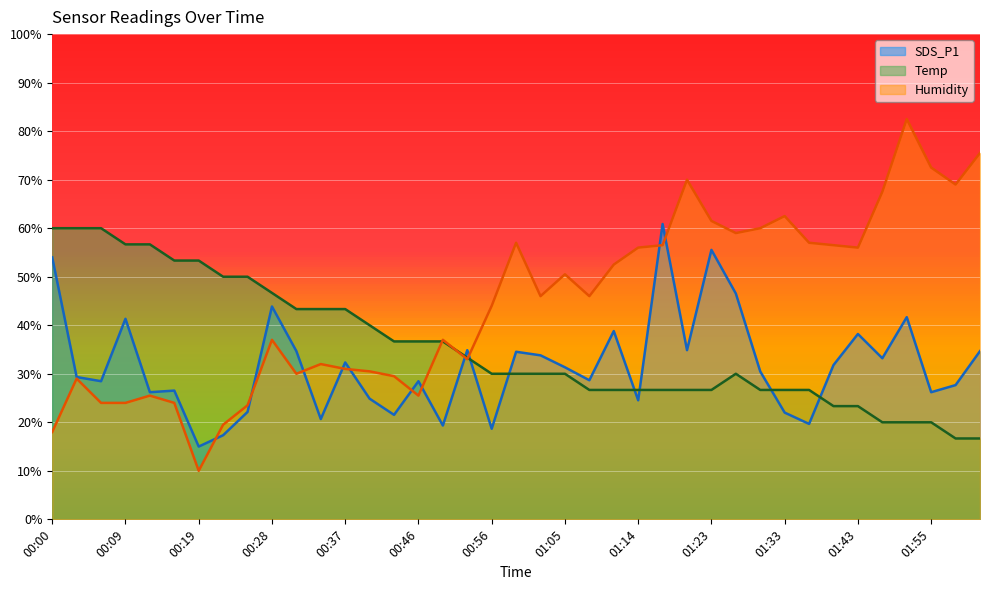

Which series has the largest total across all categories?

Humidity